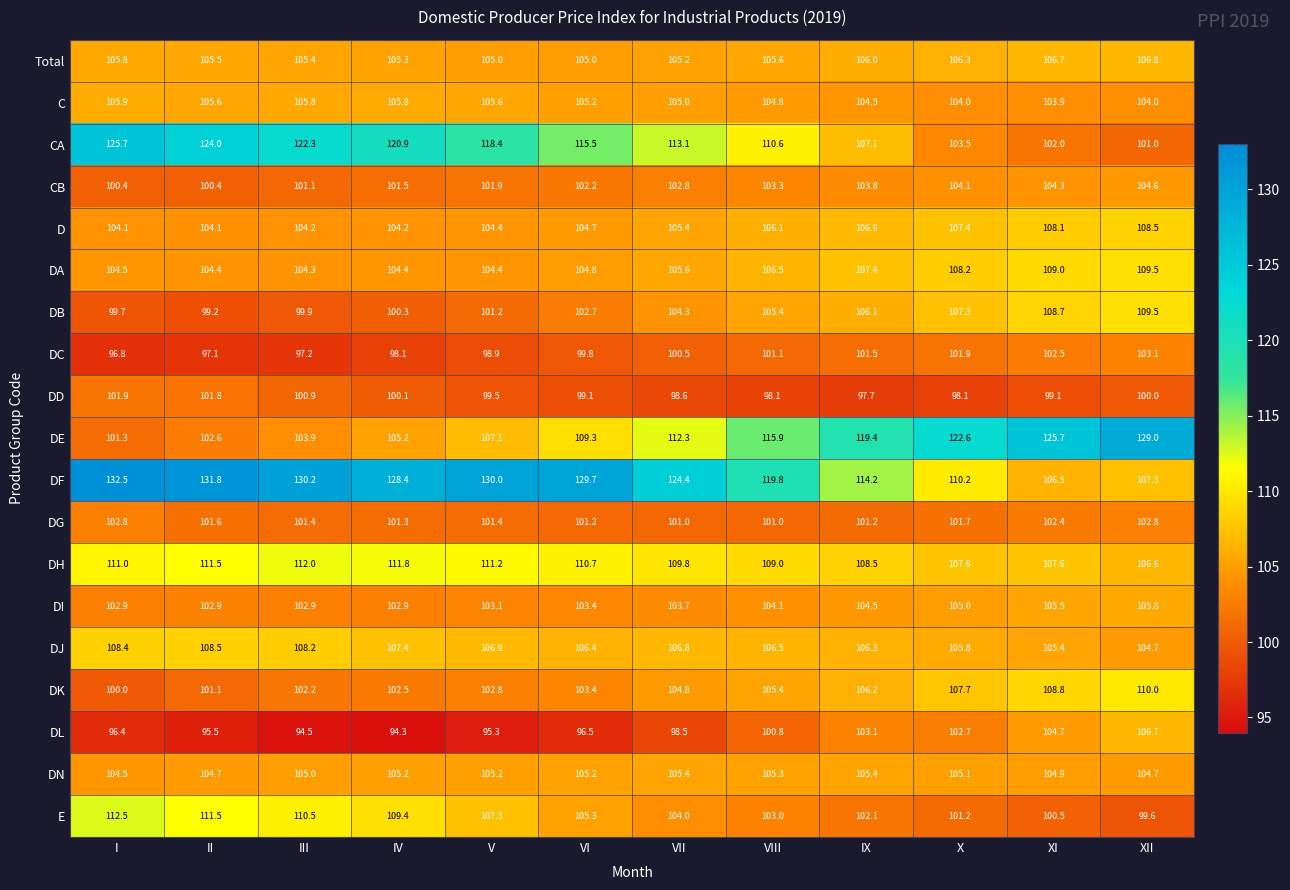

What is the lowest value of the CA series?

101.0